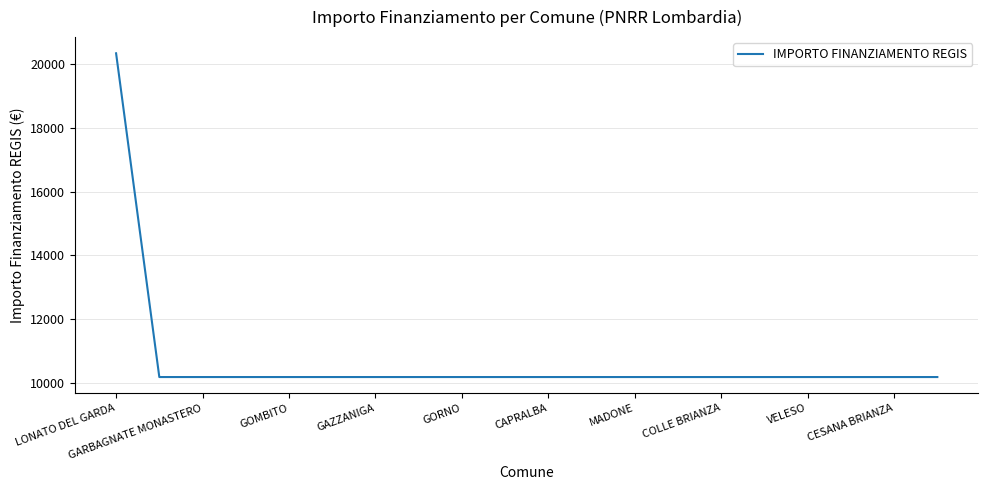

What is the smallest value displayed?

10172